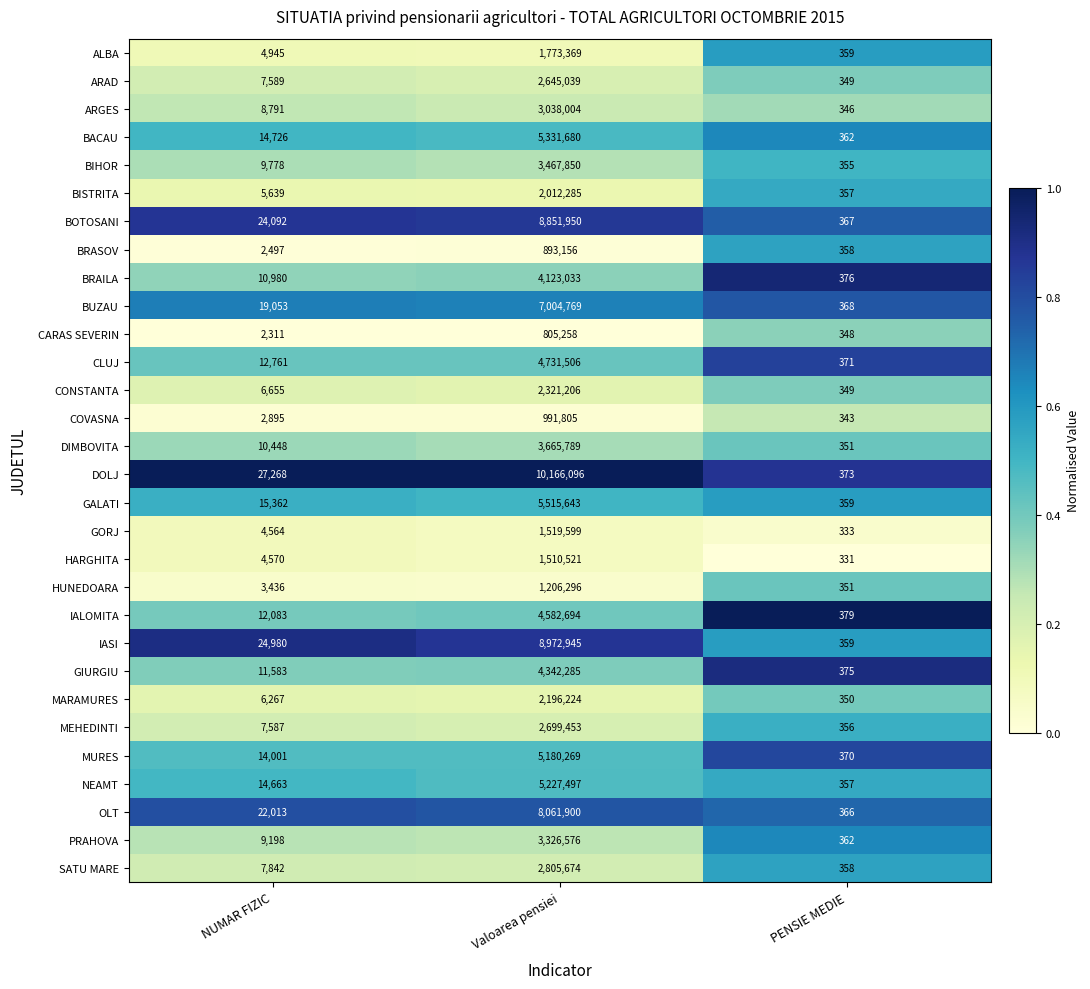

True or false: IASI has a value of 8972945 at Valoarea pensiei.

True